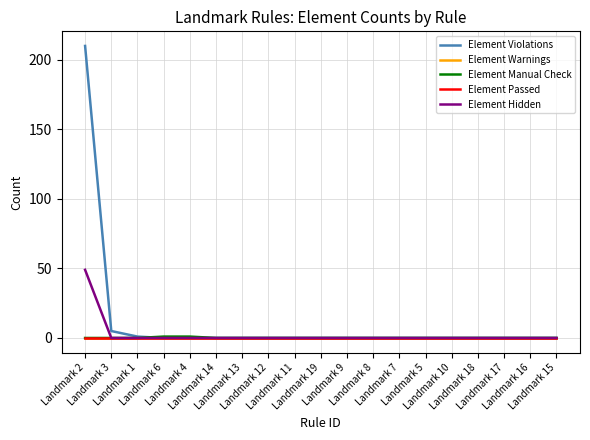

At how many categories does at least one series exceed 30?

1